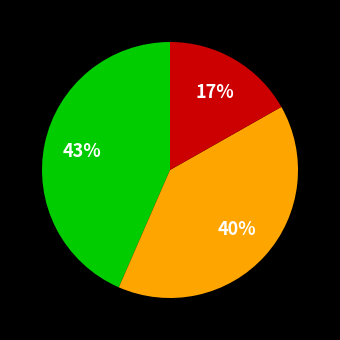

Does any single category account for the majority?

No